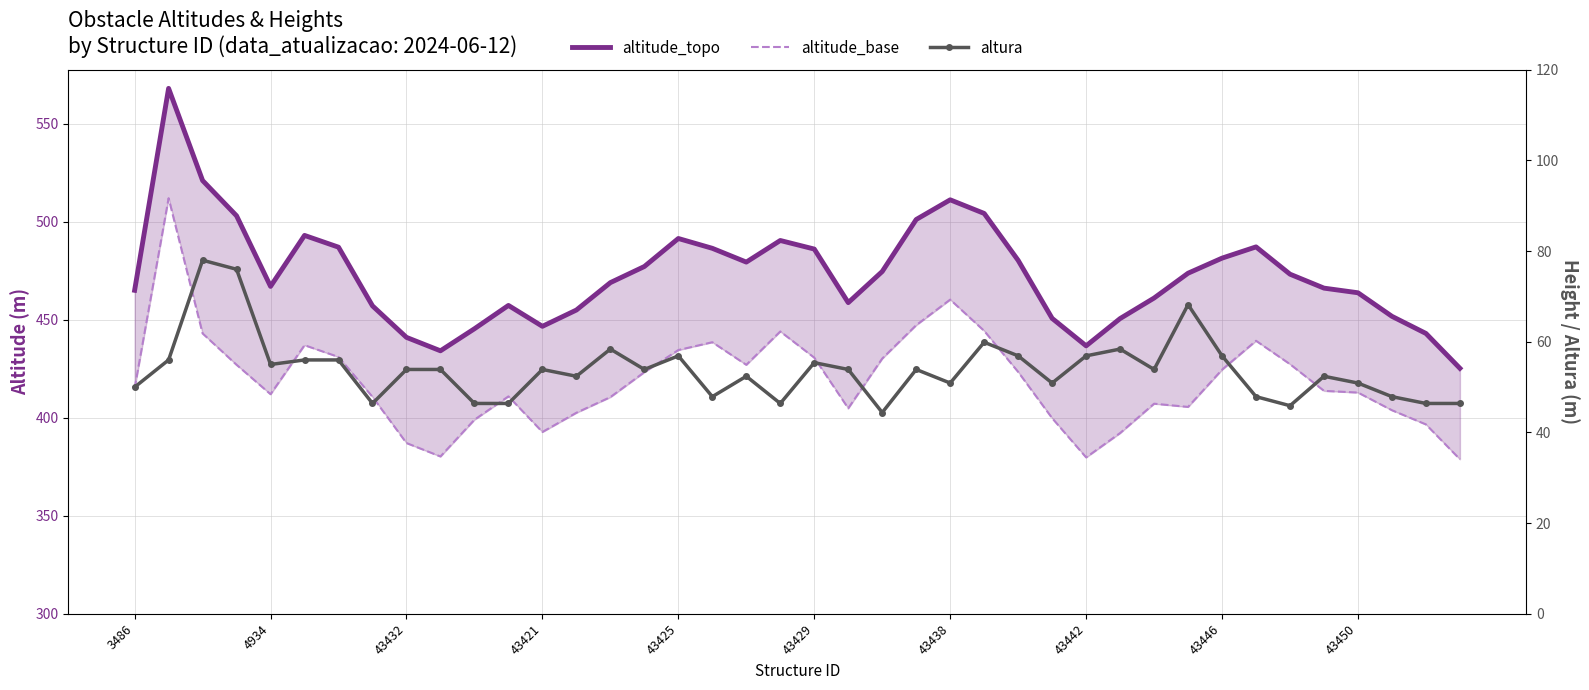

True or false: altitude_topo has more than 1 points higher than both neighbors.

True